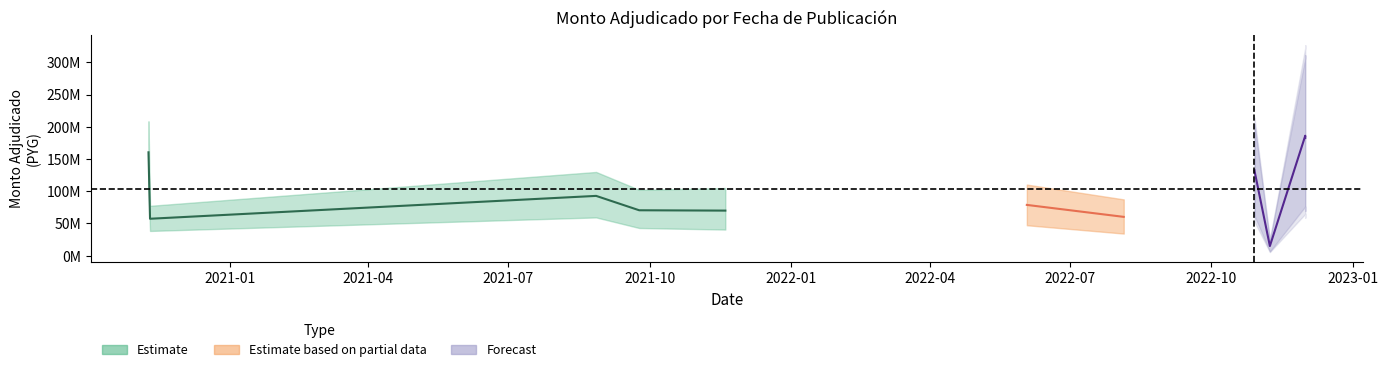

Rank the categories by value from highest to lowest.

2022-12-01, 2022-12-01, 2020-11-09, 2022-10-29, 2022-10-29, 2021-08-27, 2022-06-03, 2021-09-24, 2021-11-19, 2022-08-05, 2020-11-10, 2022-11-08